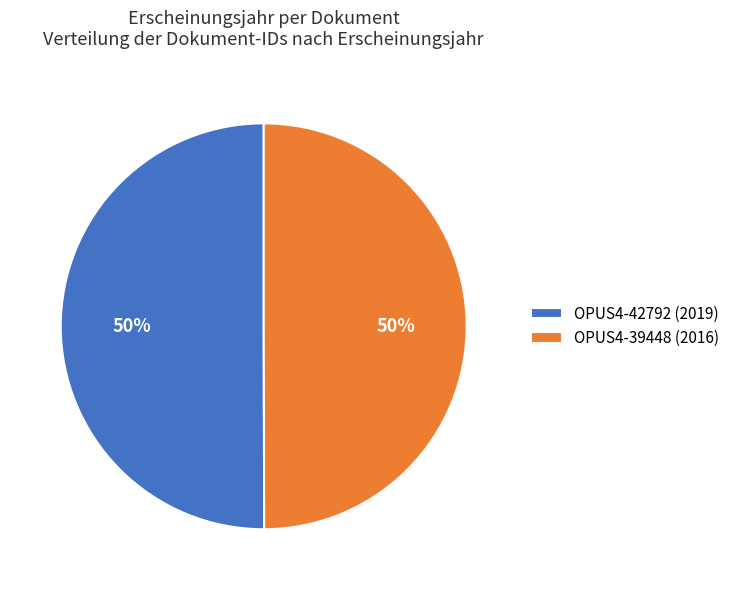

Count the number of slices in the pie.

2